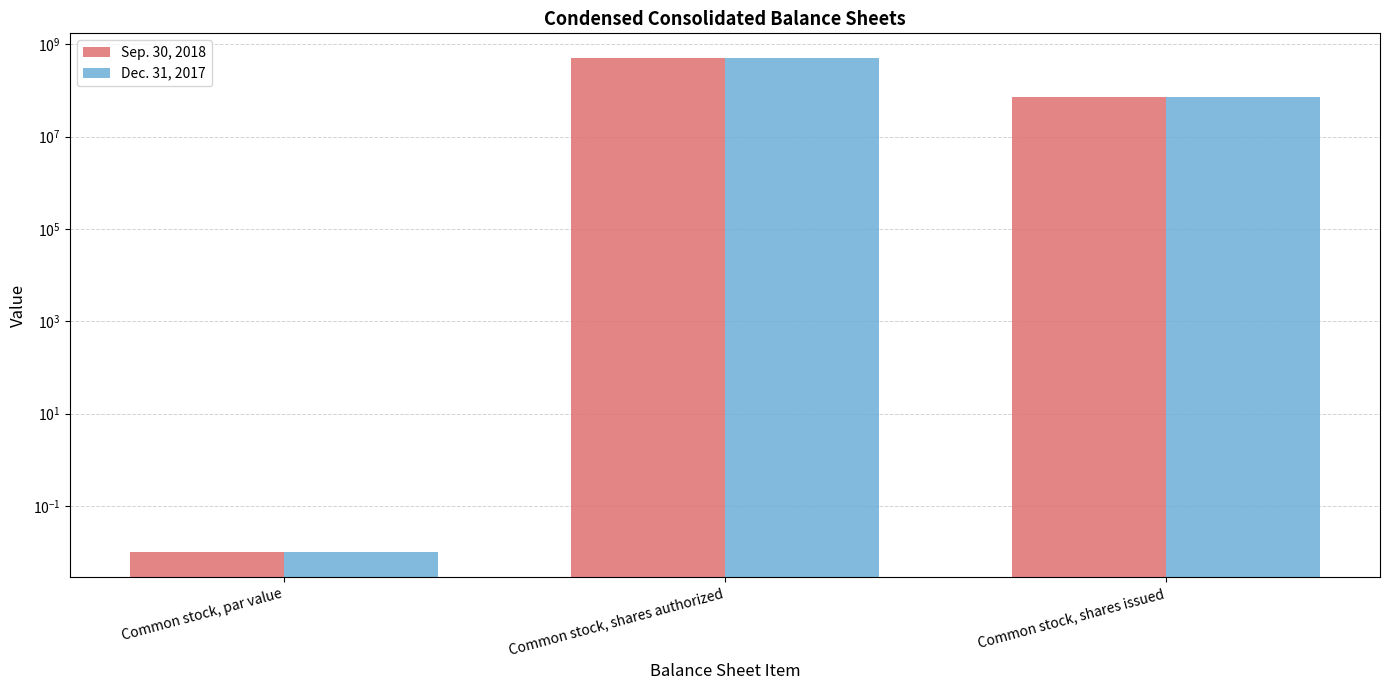

Which category has the lowest value in the Sep. 30, 2018 series?

Common stock, par value